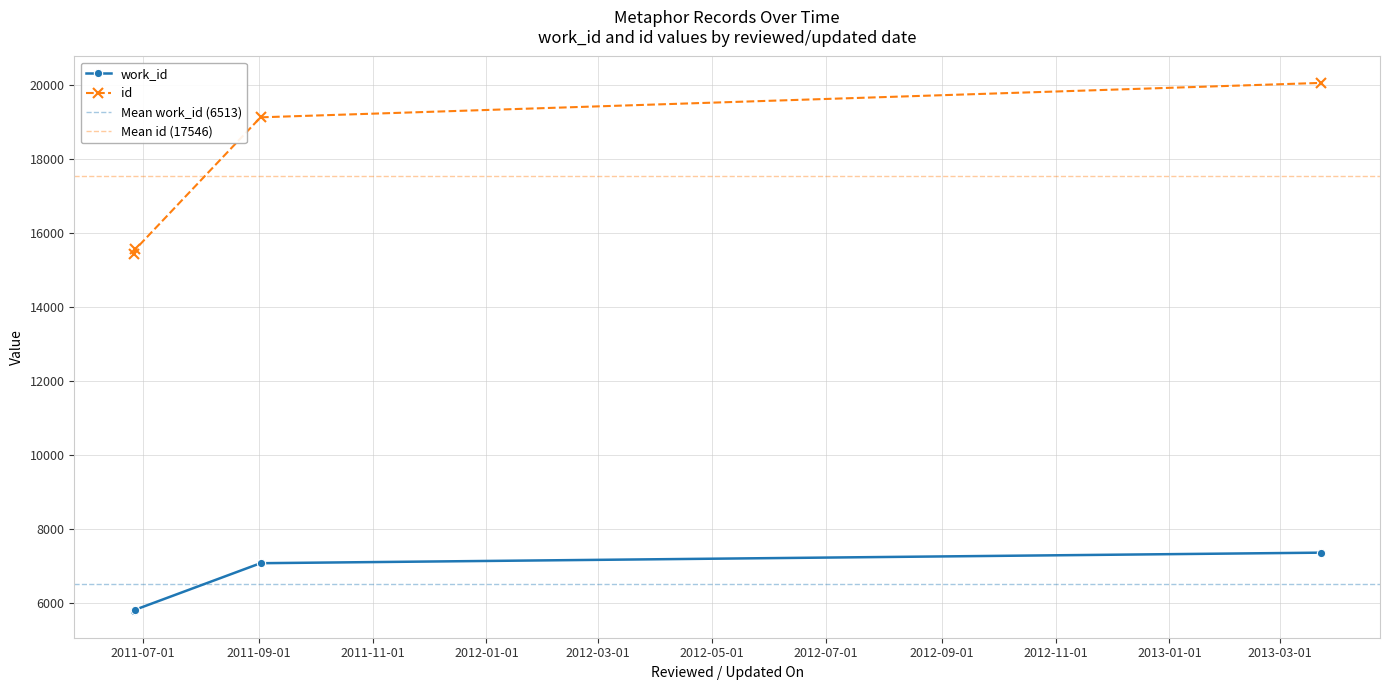

Rank the series at 2011-09-02 from lowest to highest value.

work_id, id